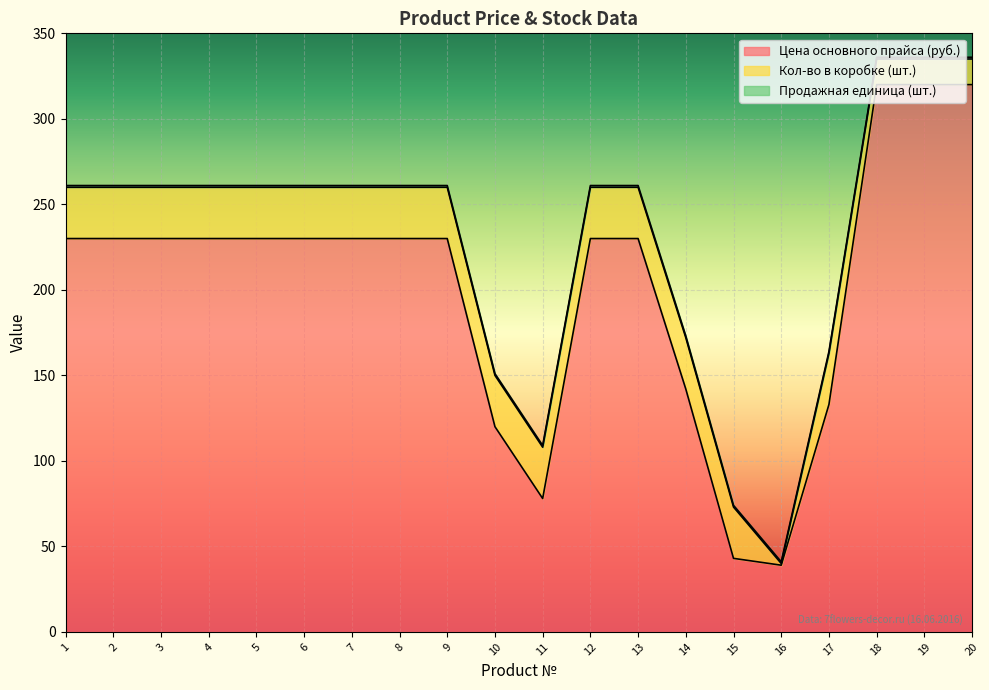

What is the value of the Кол-во в коробке (шт.) point at the 5th from the left?

30